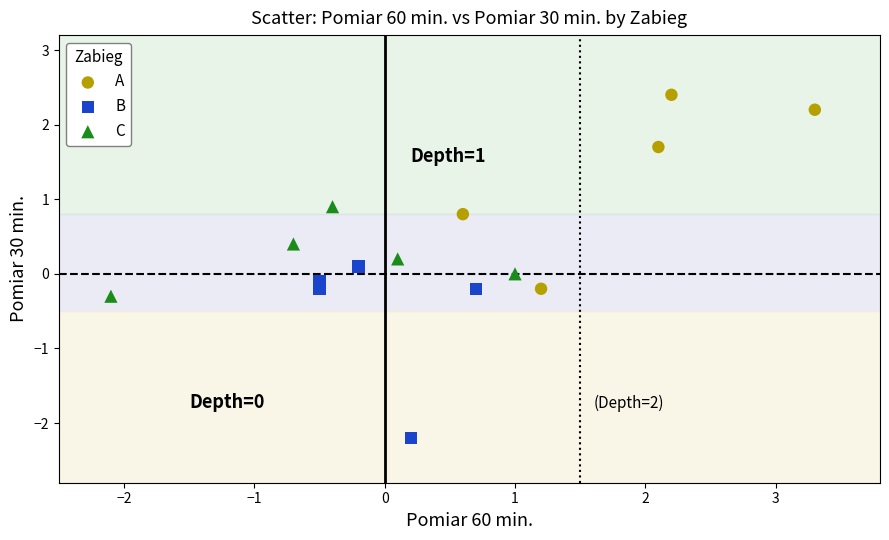

Which series reaches the minimum Y coordinate?

B